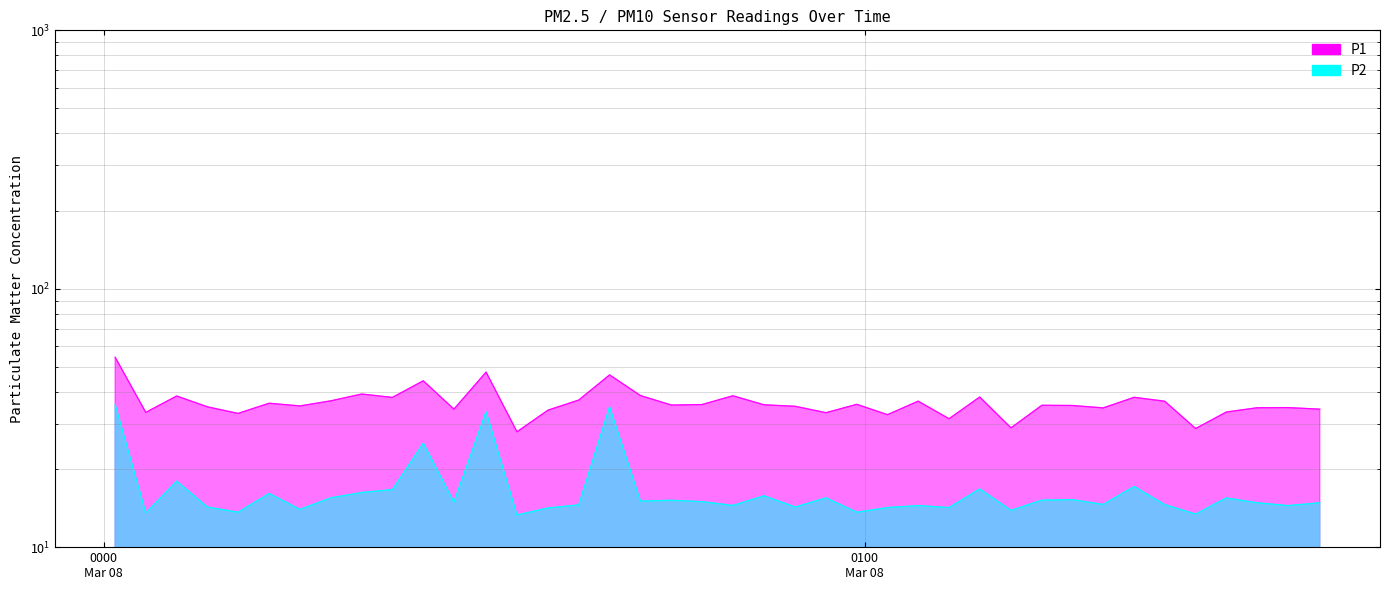

Reading left to right, list all the values displayed in this chart.

P1: 2024-03-08T00:00:55=54.3	2024-03-08T00:03:20=33.2	2024-03-08T00:05:46=38.5	2024-03-08T00:08:11=34.9	2024-03-08T00:10:36=32.9	2024-03-08T00:13:03=36.0	2024-03-08T00:15:29=35.2	2024-03-08T00:17:55=36.8	2024-03-08T00:20:21=39.1	2024-03-08T00:22:46=38.0	2024-03-08T00:25:12=44.0	2024-03-08T00:27:37=34.2	2024-03-08T00:30:09=47.6	2024-03-08T00:32:35=27.9	2024-03-08T00:35:02=33.9	2024-03-08T00:37:27=37.1	2024-03-08T00:39:53=46.4	2024-03-08T00:42:19=38.6	2024-03-08T00:44:45=35.5	2024-03-08T00:47:10=35.6	2024-03-08T00:49:36=38.5	2024-03-08T00:52:03=35.5	2024-03-08T00:54:31=35.1	2024-03-08T00:56:56=33.1	2024-03-08T00:59:22=35.7	2024-03-08T01:01:47=32.5	2024-03-08T01:04:12=36.7	2024-03-08T01:06:38=31.4	2024-03-08T01:09:03=38.1	2024-03-08T01:11:31=28.9	2024-03-08T01:13:57=35.4	2024-03-08T01:16:22=35.3	2024-03-08T01:18:47=34.6	2024-03-08T01:21:13=38.0	2024-03-08T01:23:38=36.7	2024-03-08T01:26:04=28.8	2024-03-08T01:28:29=33.3	2024-03-08T01:30:55=34.6	2024-03-08T01:33:21=34.7	2024-03-08T01:35:51=34.2
P2: 2024-03-08T00:00:55=35.6	2024-03-08T00:03:20=13.6	2024-03-08T00:05:46=18.0	2024-03-08T00:08:11=14.3	2024-03-08T00:10:36=13.7	2024-03-08T00:13:03=16.1	2024-03-08T00:15:29=14.0	2024-03-08T00:17:55=15.5	2024-03-08T00:20:21=16.3	2024-03-08T00:22:46=16.7	2024-03-08T00:25:12=25.2	2024-03-08T00:27:37=14.9	2024-03-08T00:30:09=33.4	2024-03-08T00:32:35=13.3	2024-03-08T00:35:02=14.2	2024-03-08T00:37:27=14.6	2024-03-08T00:39:53=34.9	2024-03-08T00:42:19=15.1	2024-03-08T00:44:45=15.2	2024-03-08T00:47:10=15.0	2024-03-08T00:49:36=14.5	2024-03-08T00:52:03=15.8	2024-03-08T00:54:31=14.3	2024-03-08T00:56:56=15.5	2024-03-08T00:59:22=13.7	2024-03-08T01:01:47=14.2	2024-03-08T01:04:12=14.5	2024-03-08T01:06:38=14.2	2024-03-08T01:09:03=16.8	2024-03-08T01:11:31=13.9	2024-03-08T01:13:57=15.2	2024-03-08T01:16:22=15.3	2024-03-08T01:18:47=14.6	2024-03-08T01:21:13=17.2	2024-03-08T01:23:38=14.6	2024-03-08T01:26:04=13.4	2024-03-08T01:28:29=15.5	2024-03-08T01:30:55=14.8	2024-03-08T01:33:21=14.5	2024-03-08T01:35:51=14.8